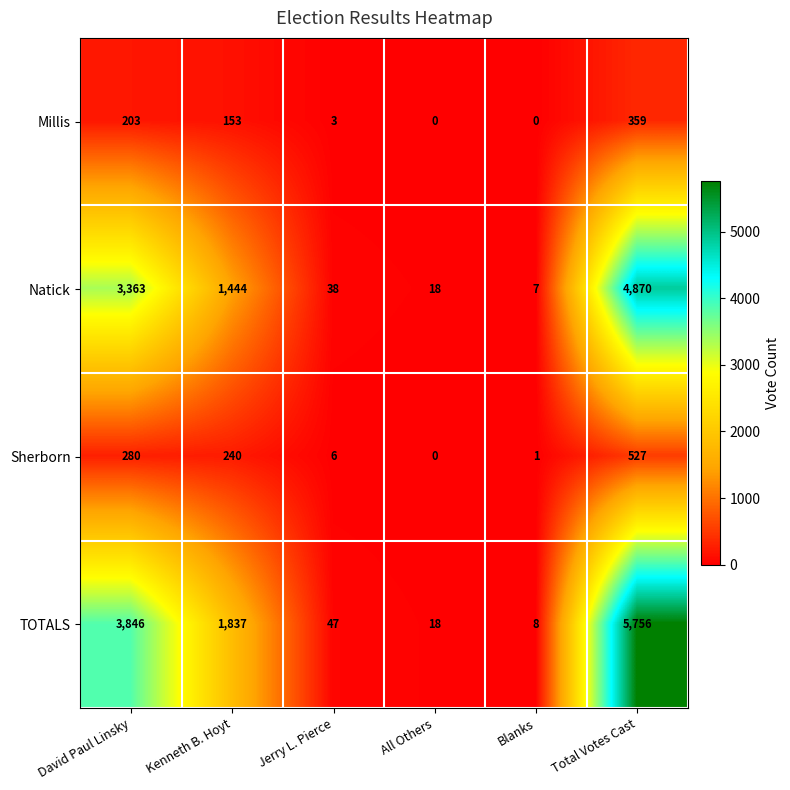

Reading right to left, what are all the values shown in this chart?

Millis: Total Votes Cast=359	Blanks=0	All Others=0	Jerry L. Pierce=3	Kenneth B. Hoyt=153	David Paul Linsky=203
Natick: Total Votes Cast=4870	Blanks=7	All Others=18	Jerry L. Pierce=38	Kenneth B. Hoyt=1444	David Paul Linsky=3363
Sherborn: Total Votes Cast=527	Blanks=1	All Others=0	Jerry L. Pierce=6	Kenneth B. Hoyt=240	David Paul Linsky=280
TOTALS: Total Votes Cast=5756	Blanks=8	All Others=18	Jerry L. Pierce=47	Kenneth B. Hoyt=1837	David Paul Linsky=3846